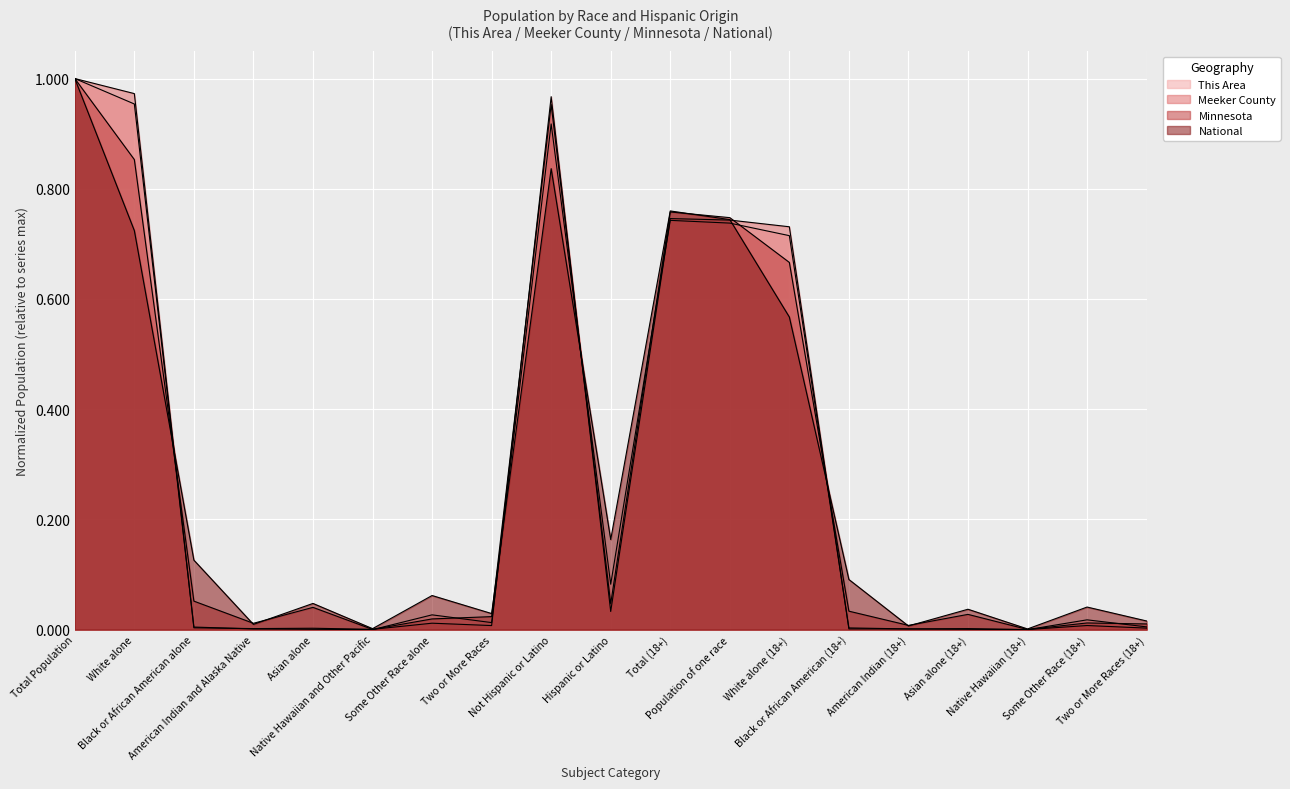

At which label does This Area reach its minimum?

Native Hawaiian and Other Pacific